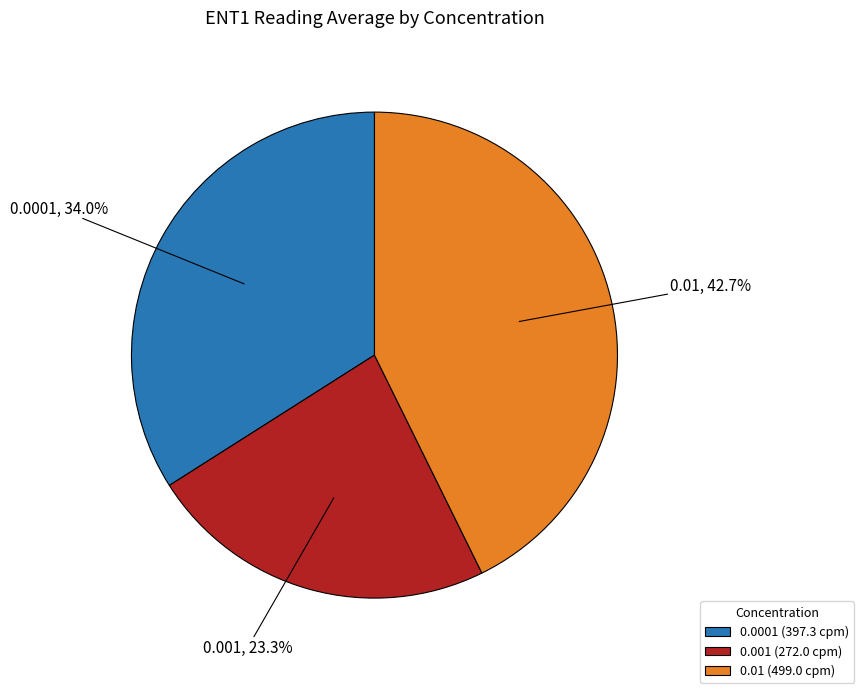

What is the smallest slice in the pie chart?

0.001